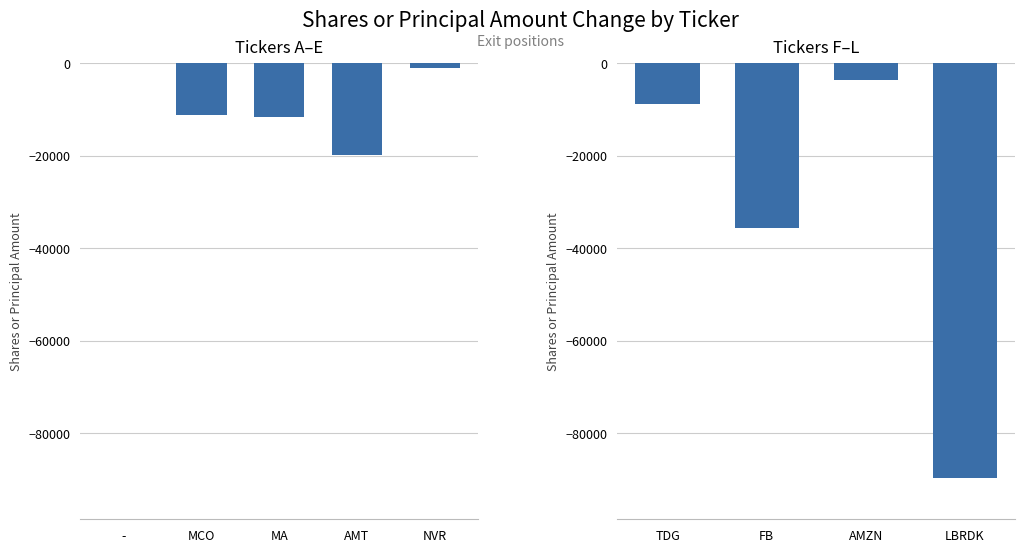

What is the average value?

-20178